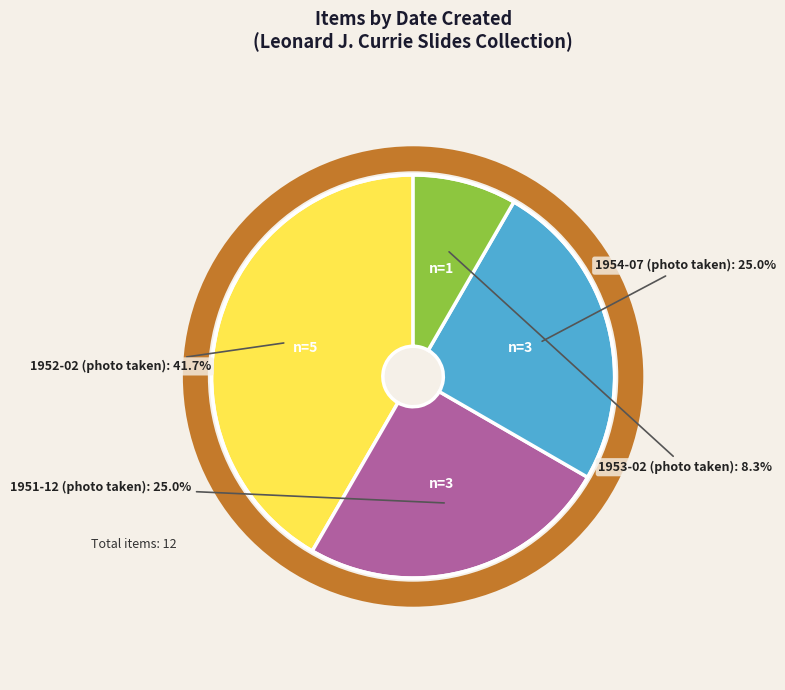

To the nearest percent, what is the difference between the largest and smallest slice percentages?

33%